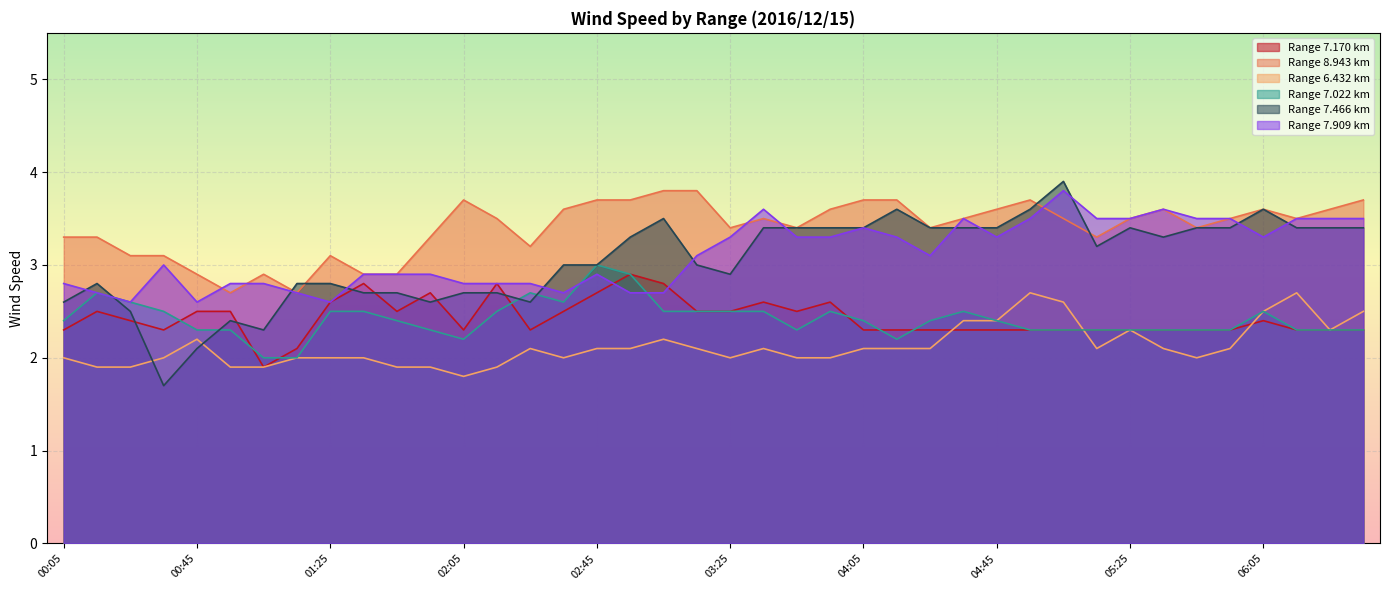

What is the difference between the highest and lowest values at 00:55?

0.9